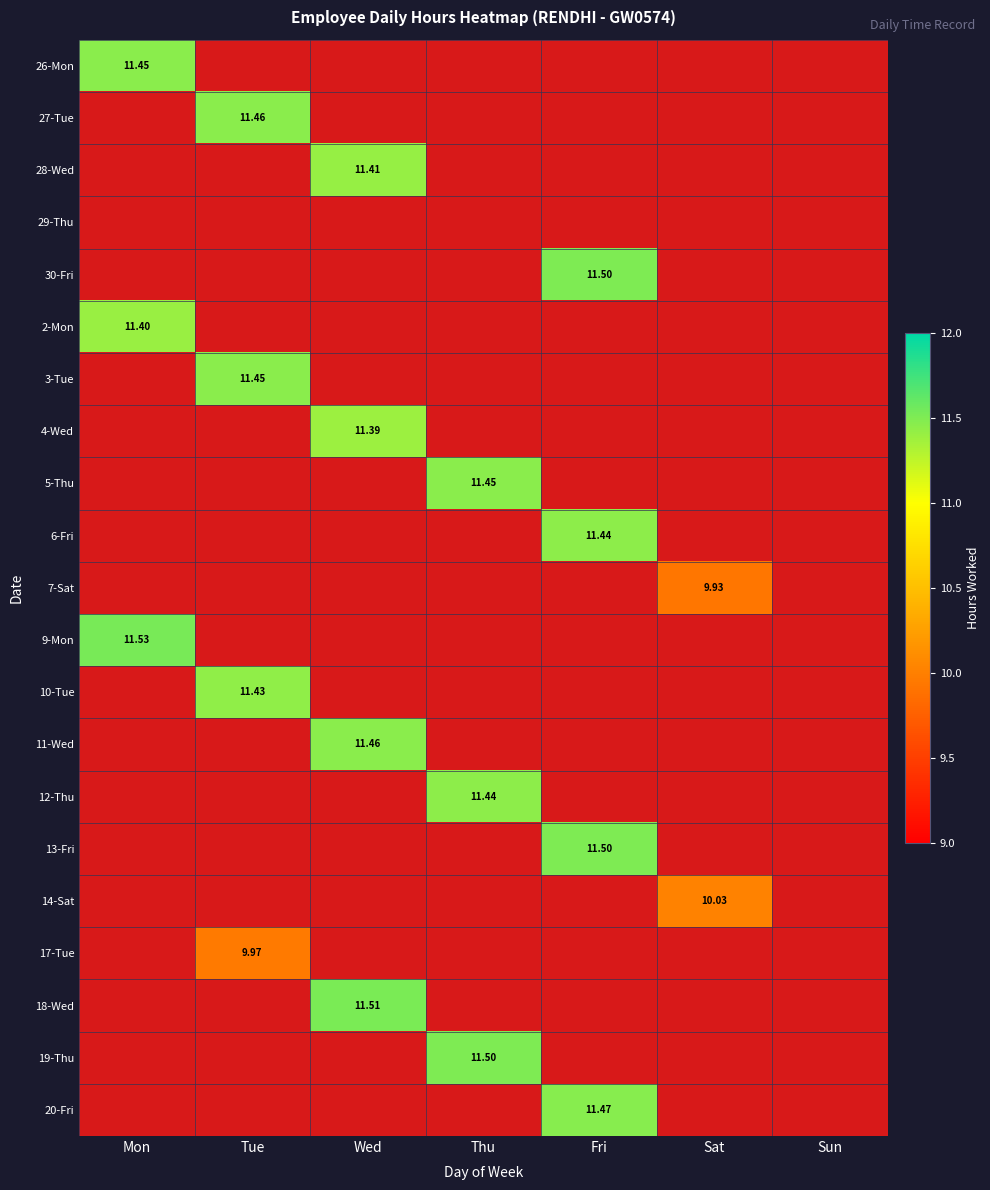

Is the value of 6-Fri at Fri greater than the value of 3-Tue at Tue?

No